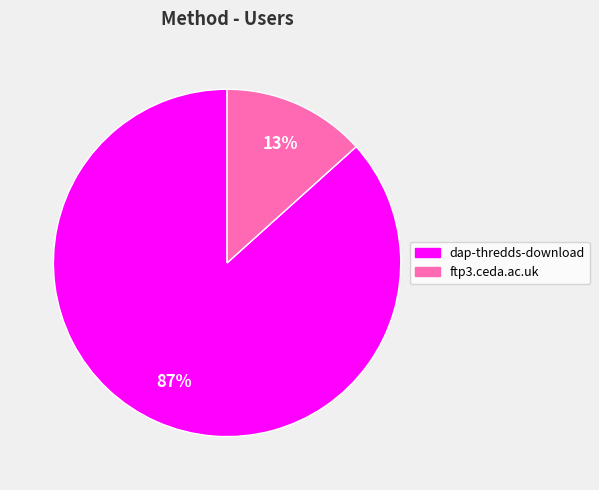

Is there a majority slice in this chart?

Yes